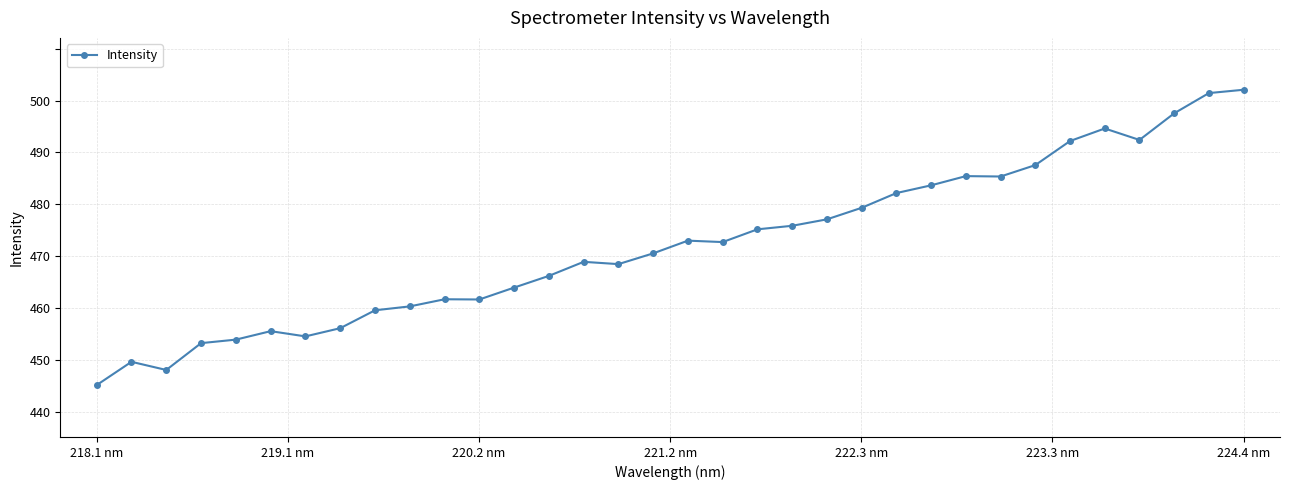

Does the chart have visible grid lines?

Yes